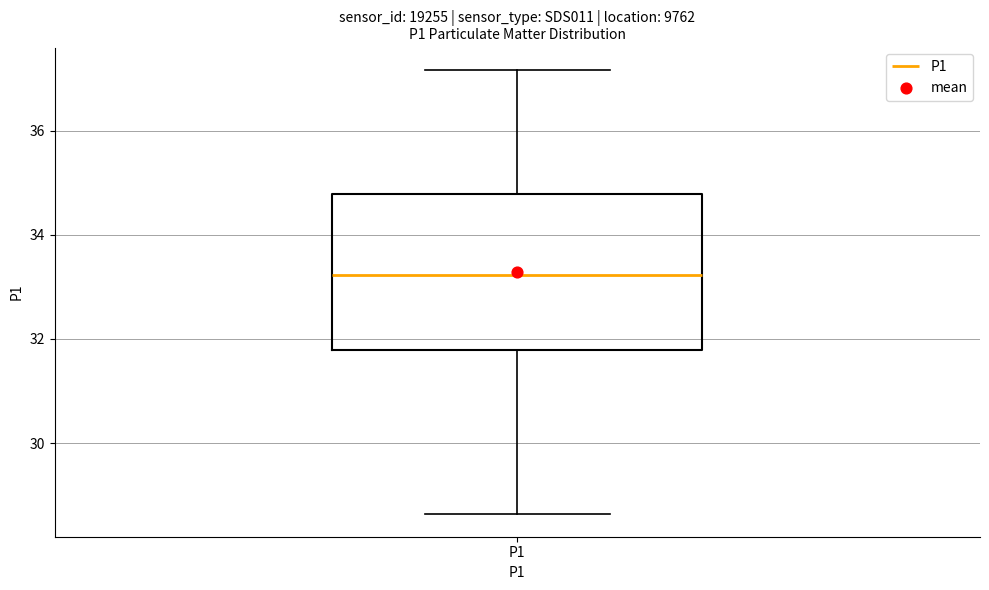

Transcribe this box plot: give where the median line is, the range the box spans, and where the two whiskers end, as read against the y-axis. The values are not printed on the chart, so give them approximately, as read against the axis.

median 33.2, box 31.8 to 34.8, whiskers 28.6 to 37.2